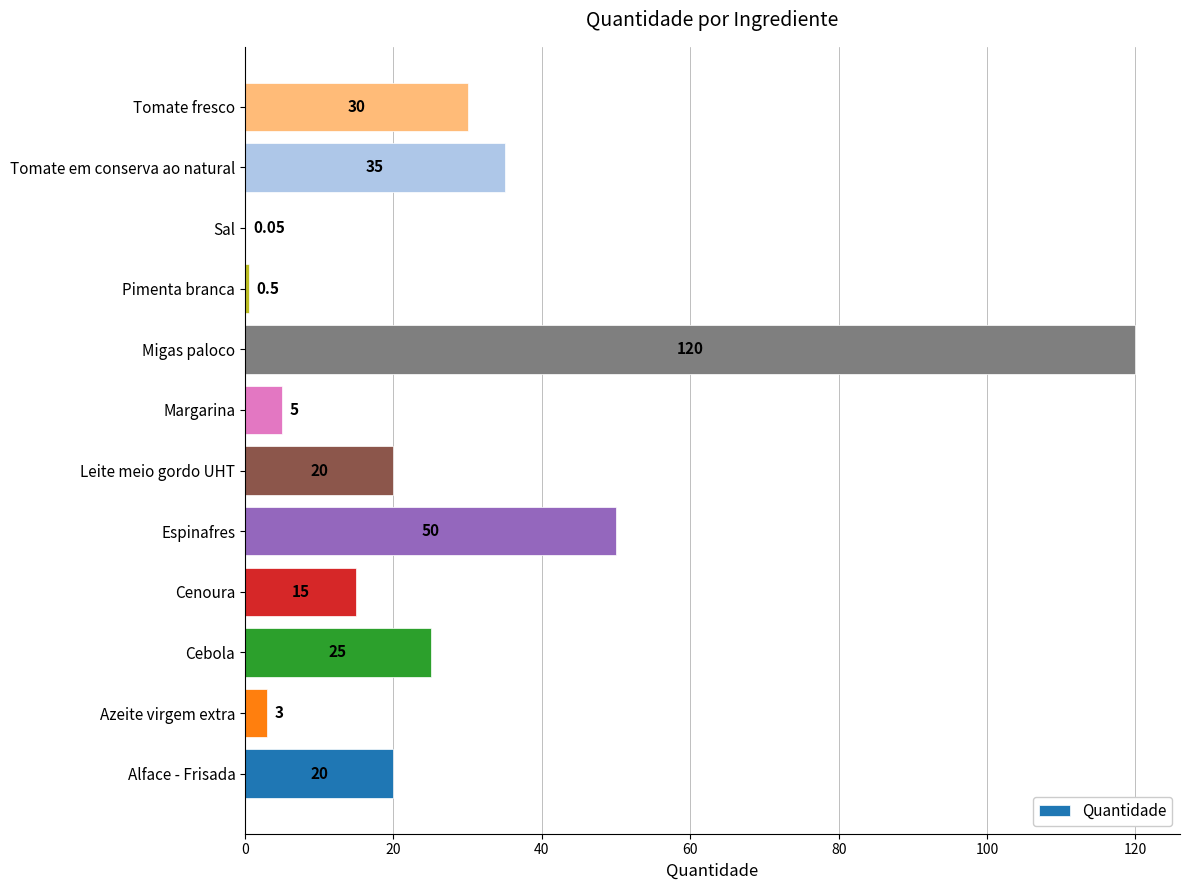

At which category does the chart reach its peak across all series?

Migas paloco